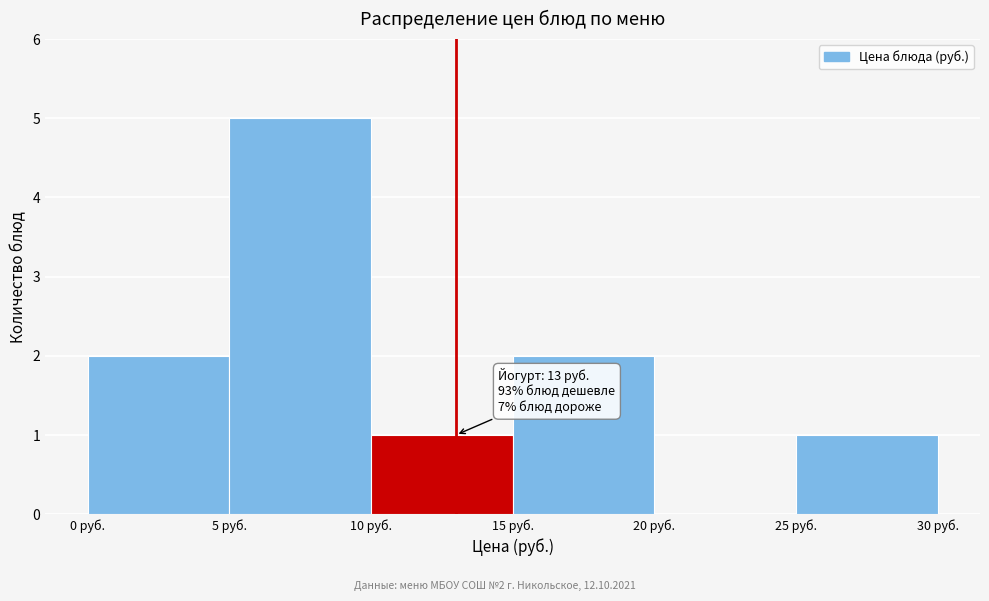

Which range on the x-axis has the tallest bar?

5 to 10